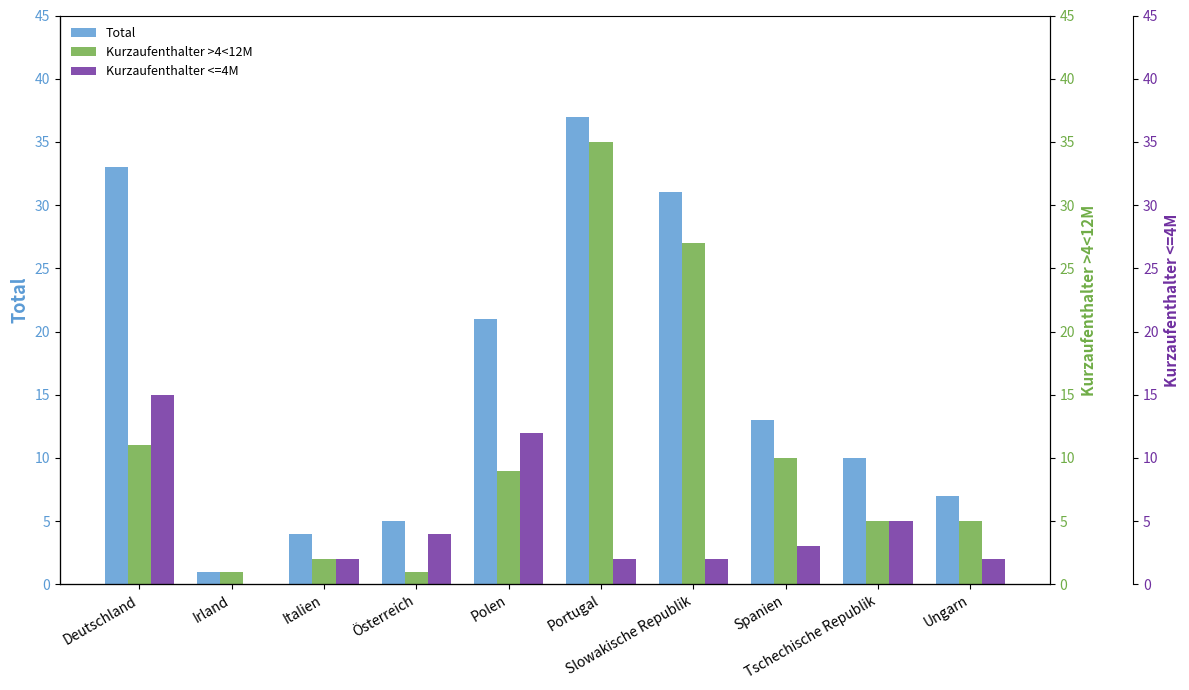

At which label is Kurzaufenthalter >4<12M closest to 18?

Deutschland